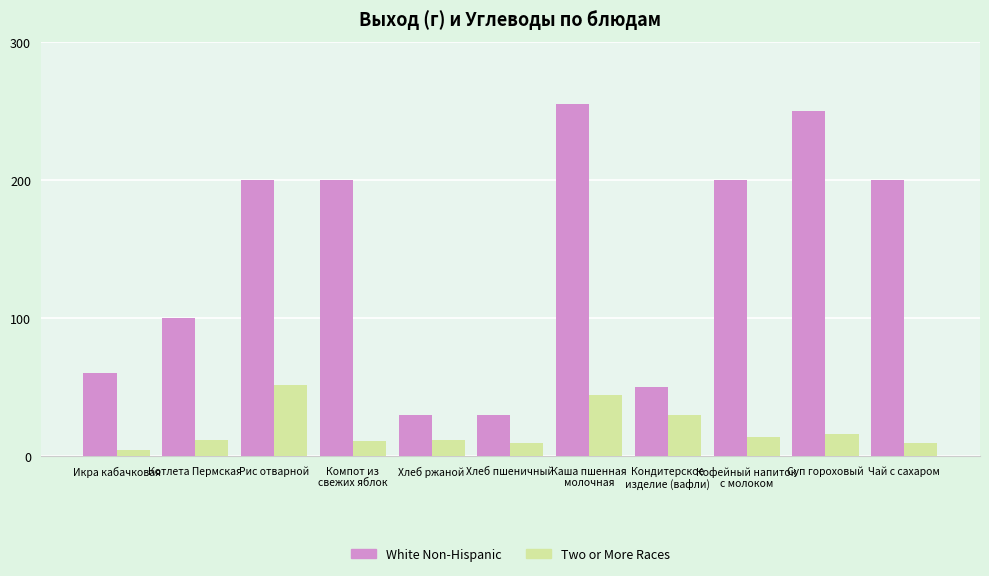

What are all the series names shown in the legend?

White Non-Hispanic, Two or More Races